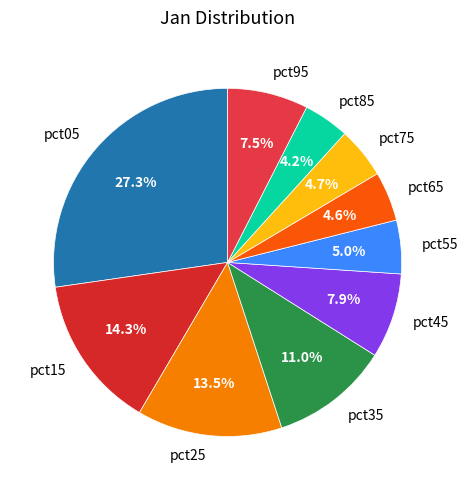

Which has a higher value, pct85 or pct95?

pct95